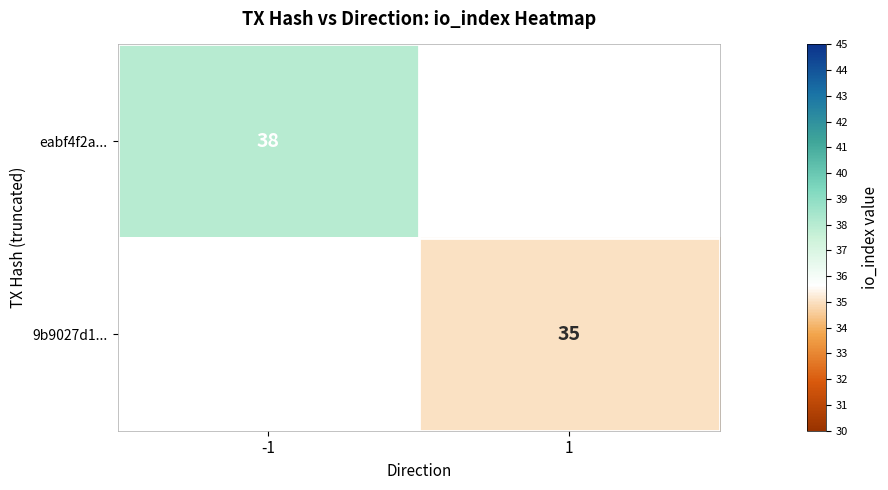

The value of 9b9027d1... at 1 is 54. True or false?

False